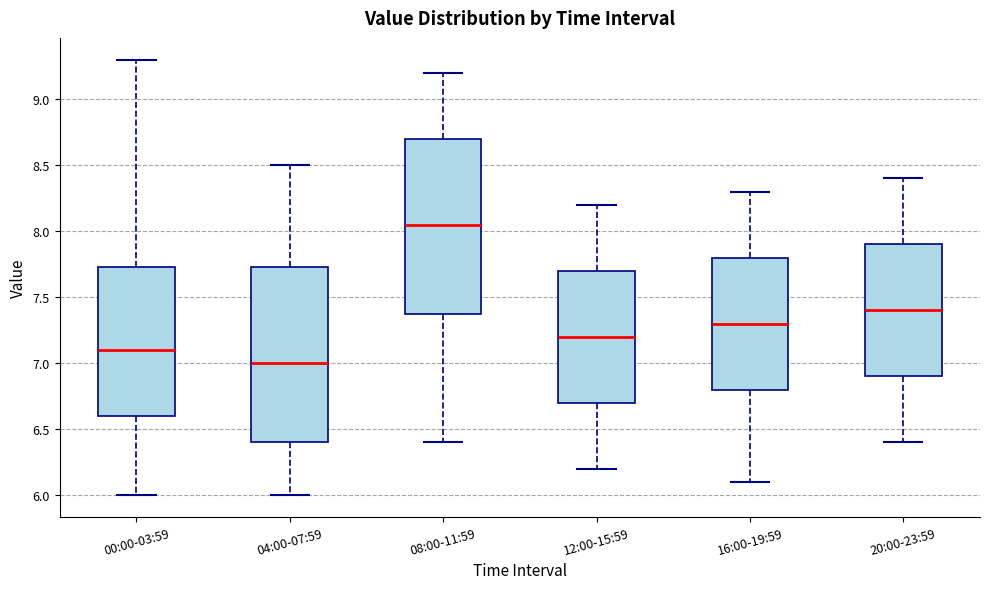

Which box has the lowest median line?

04:00-07:59